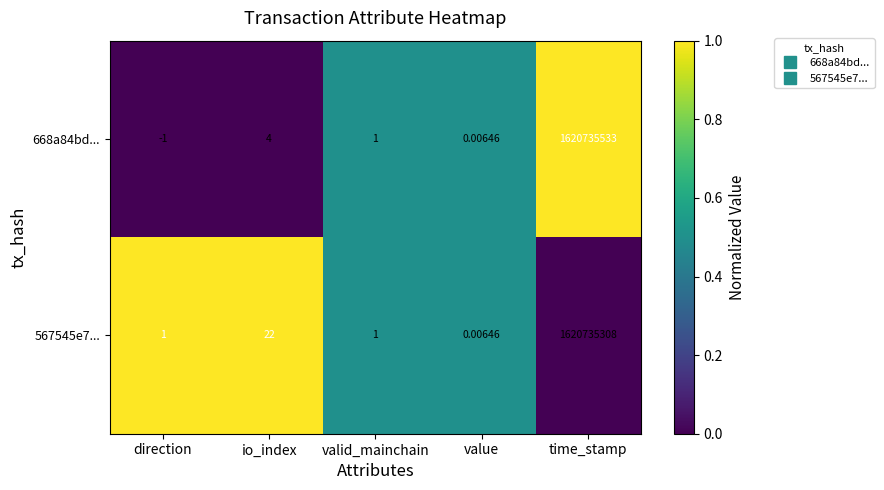

What is the total value across all series at io_index?

26.0